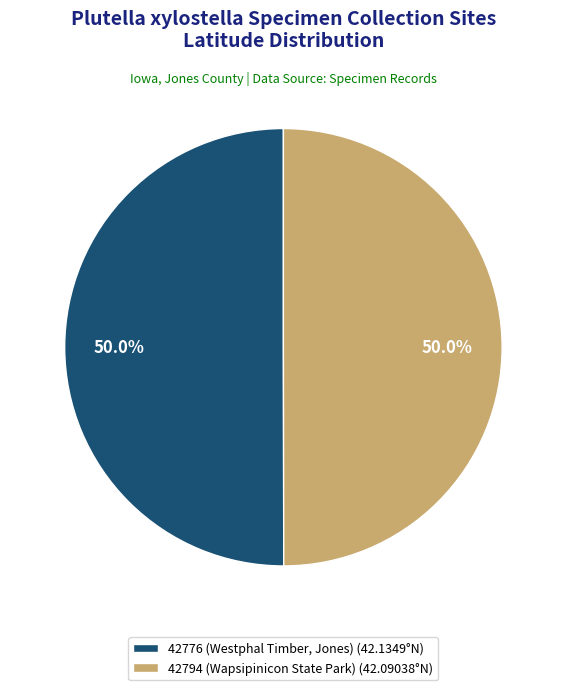

What is the ratio of the value at 42794 (Wapsipinicon State Park) (42.09038°N) to the value at 42776 (Westphal Timber, Jones) (42.1349°N)?

1.0